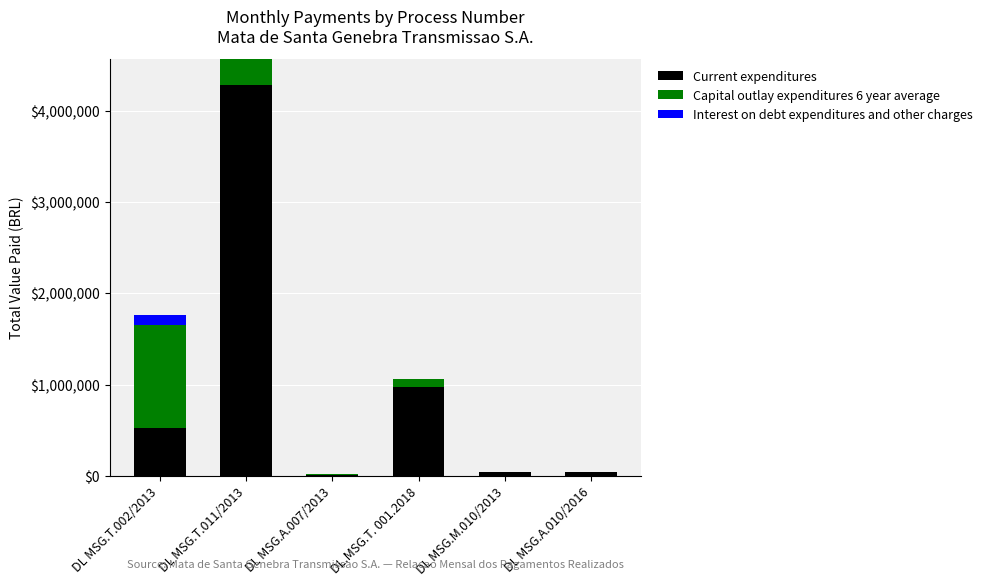

How many values in the Current expenditures series exceed 522641?

3